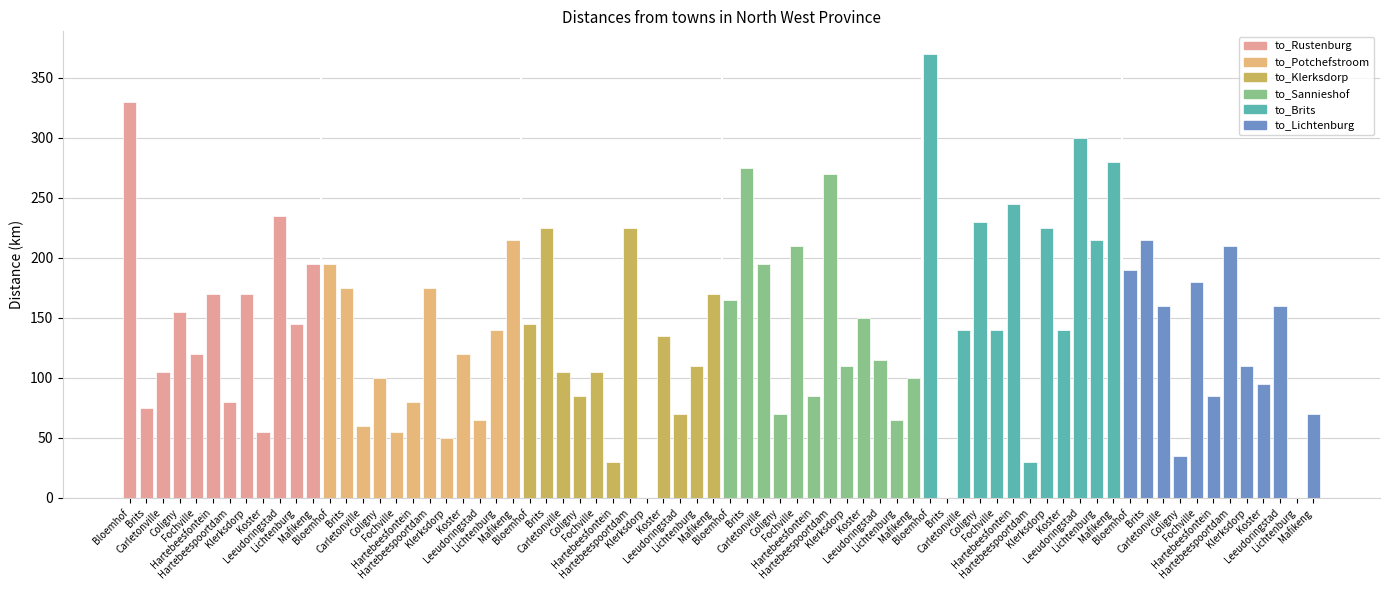

Are the bars horizontal?

No